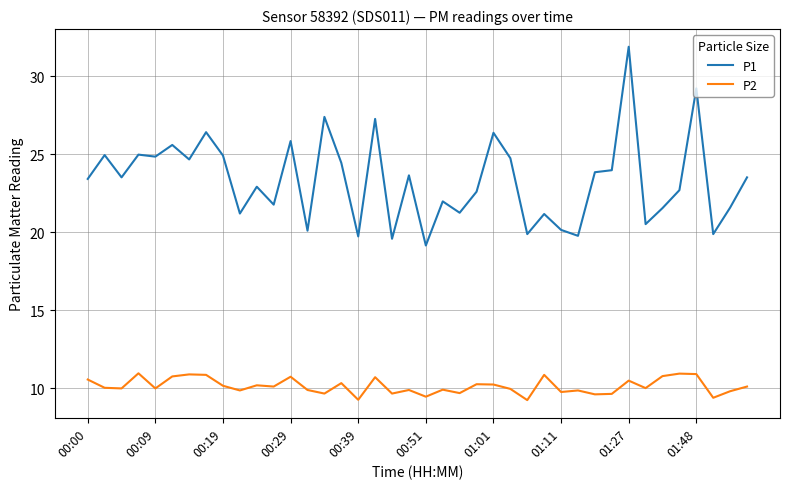

Is this an area chart (filled region under the line)?

No